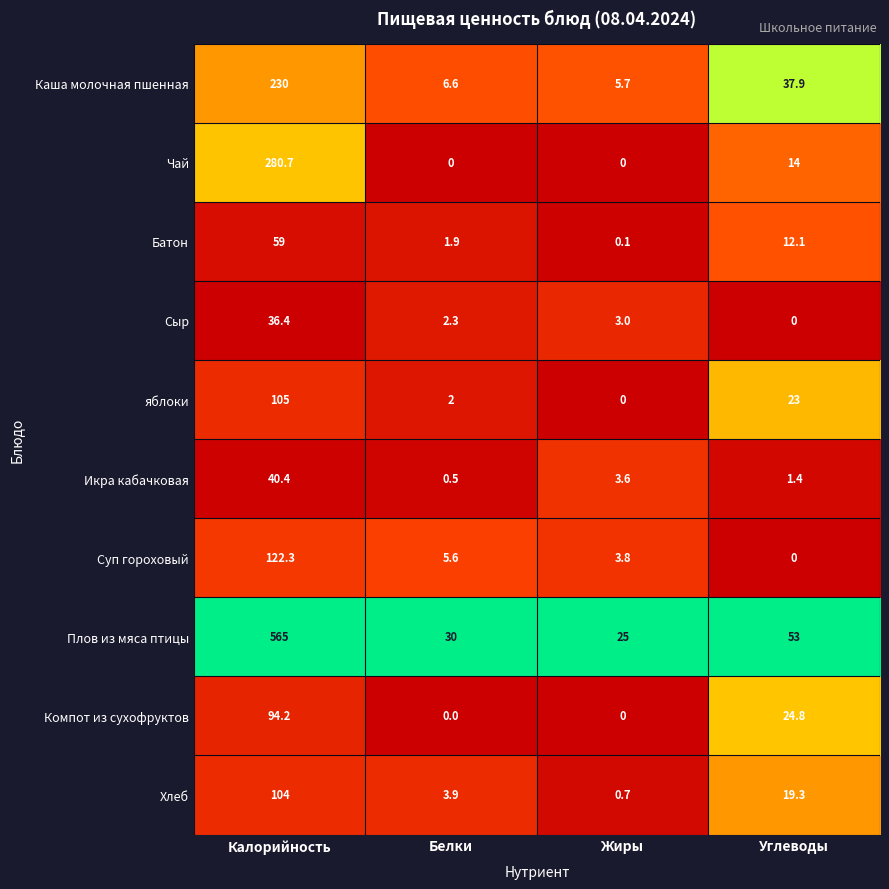

What is the total value across all series at Калорийность?

1637.0